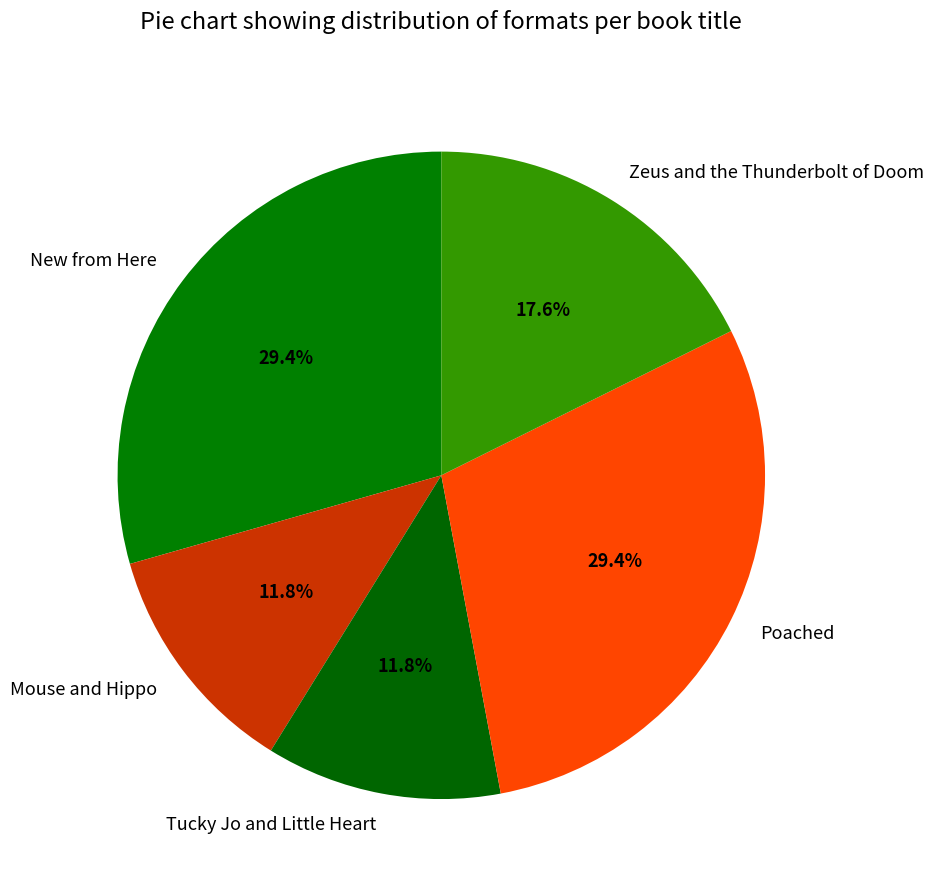

Combined, what portion of the pie is Zeus and the Thunderbolt of Doom and Tucky Jo and Little Heart?

29.4%